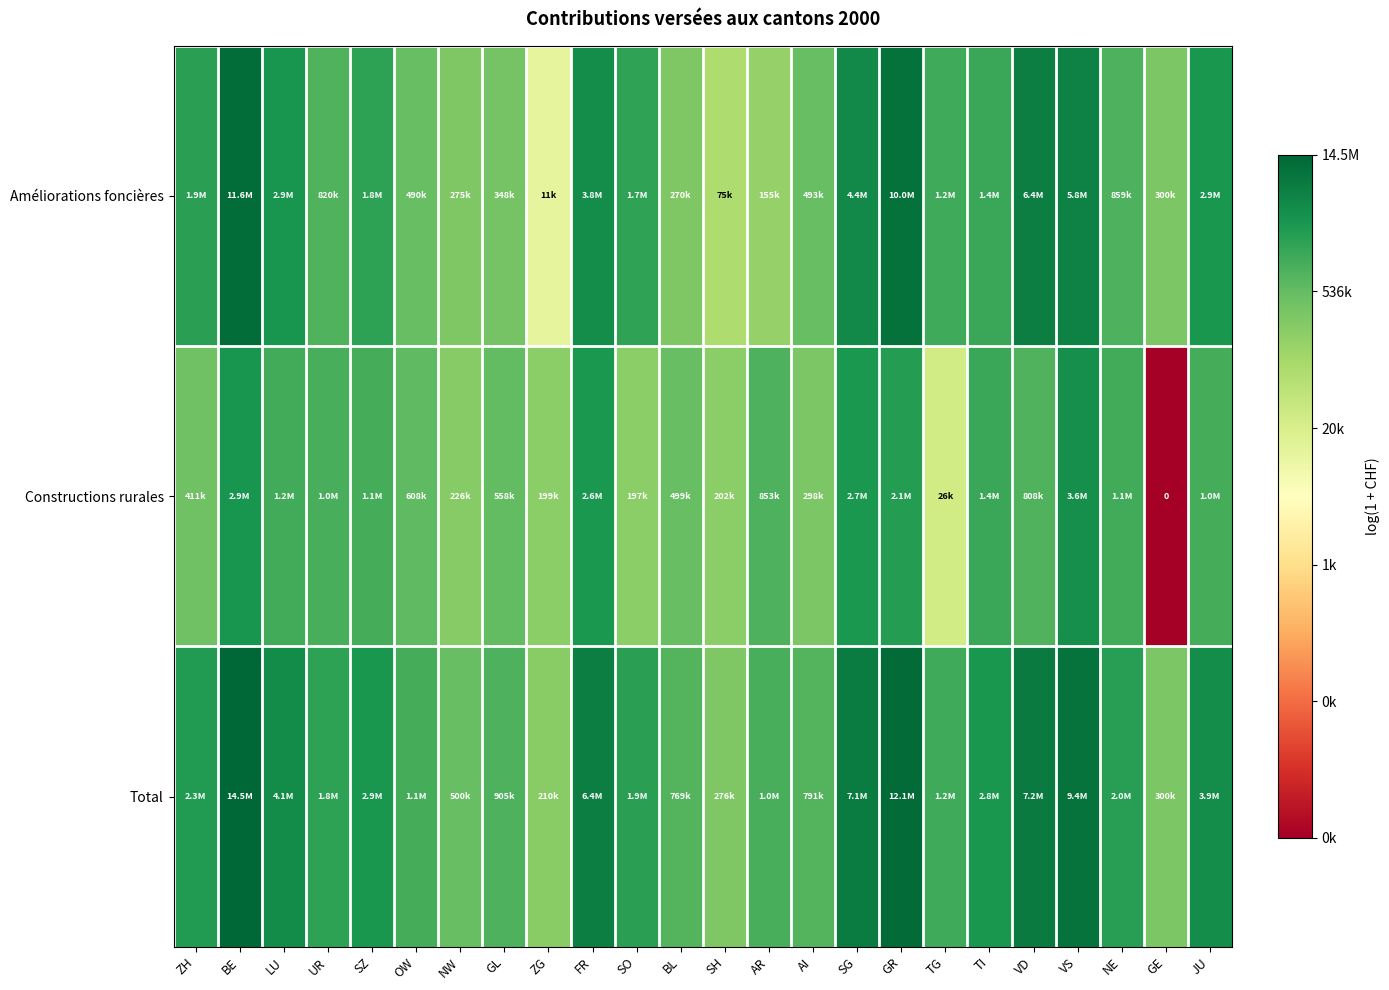

What is the difference between the maximum and minimum values in the Total series?

4.2